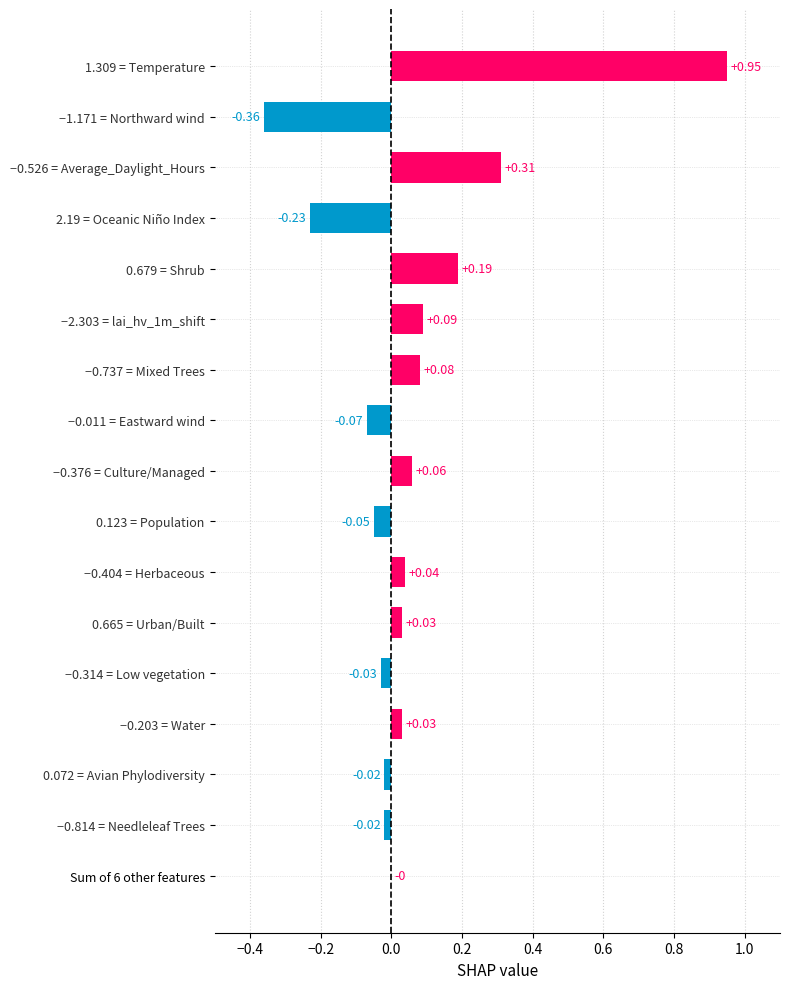

What is the change in value from Sum of 6 other features to 0.679 = Shrub?

+0.2